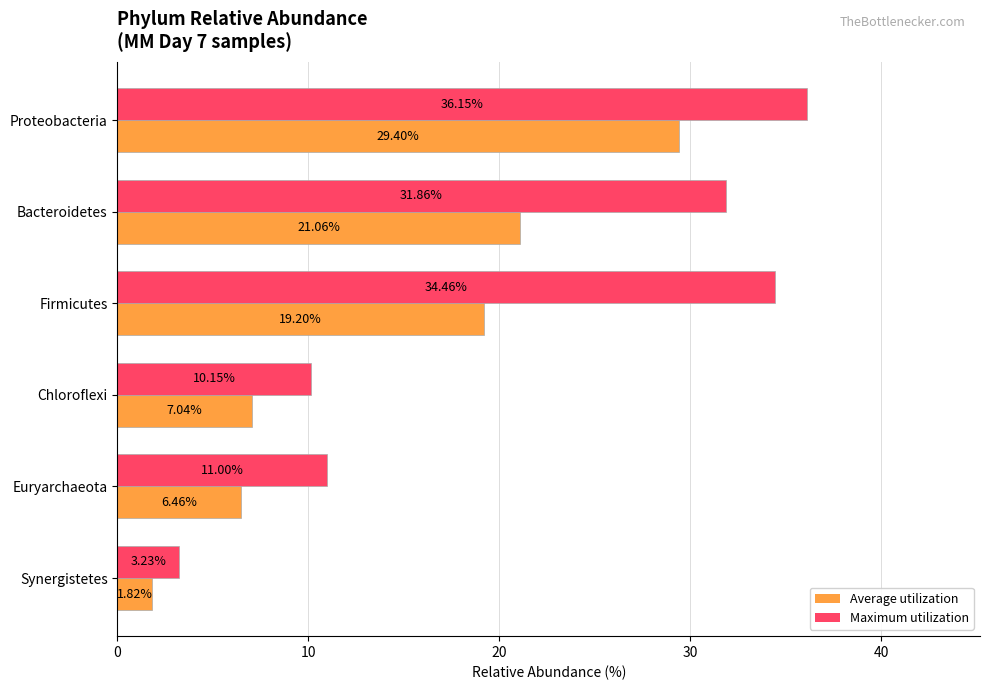

How many values in the Average utilization series are below 19?

3